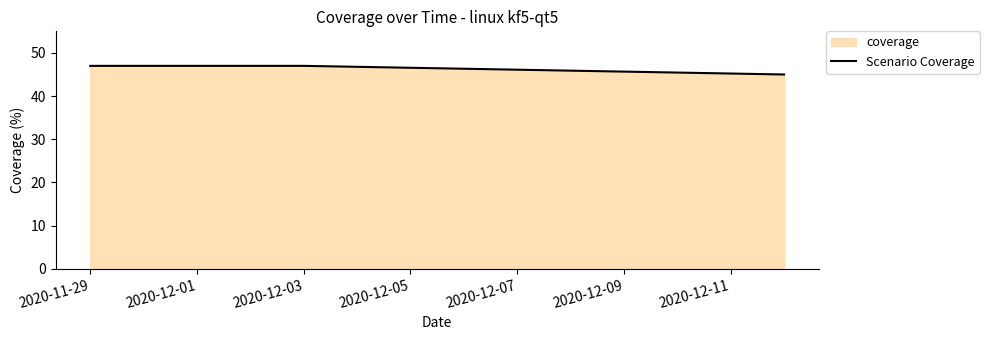

What is the approximate value at 2020-11-29?

47